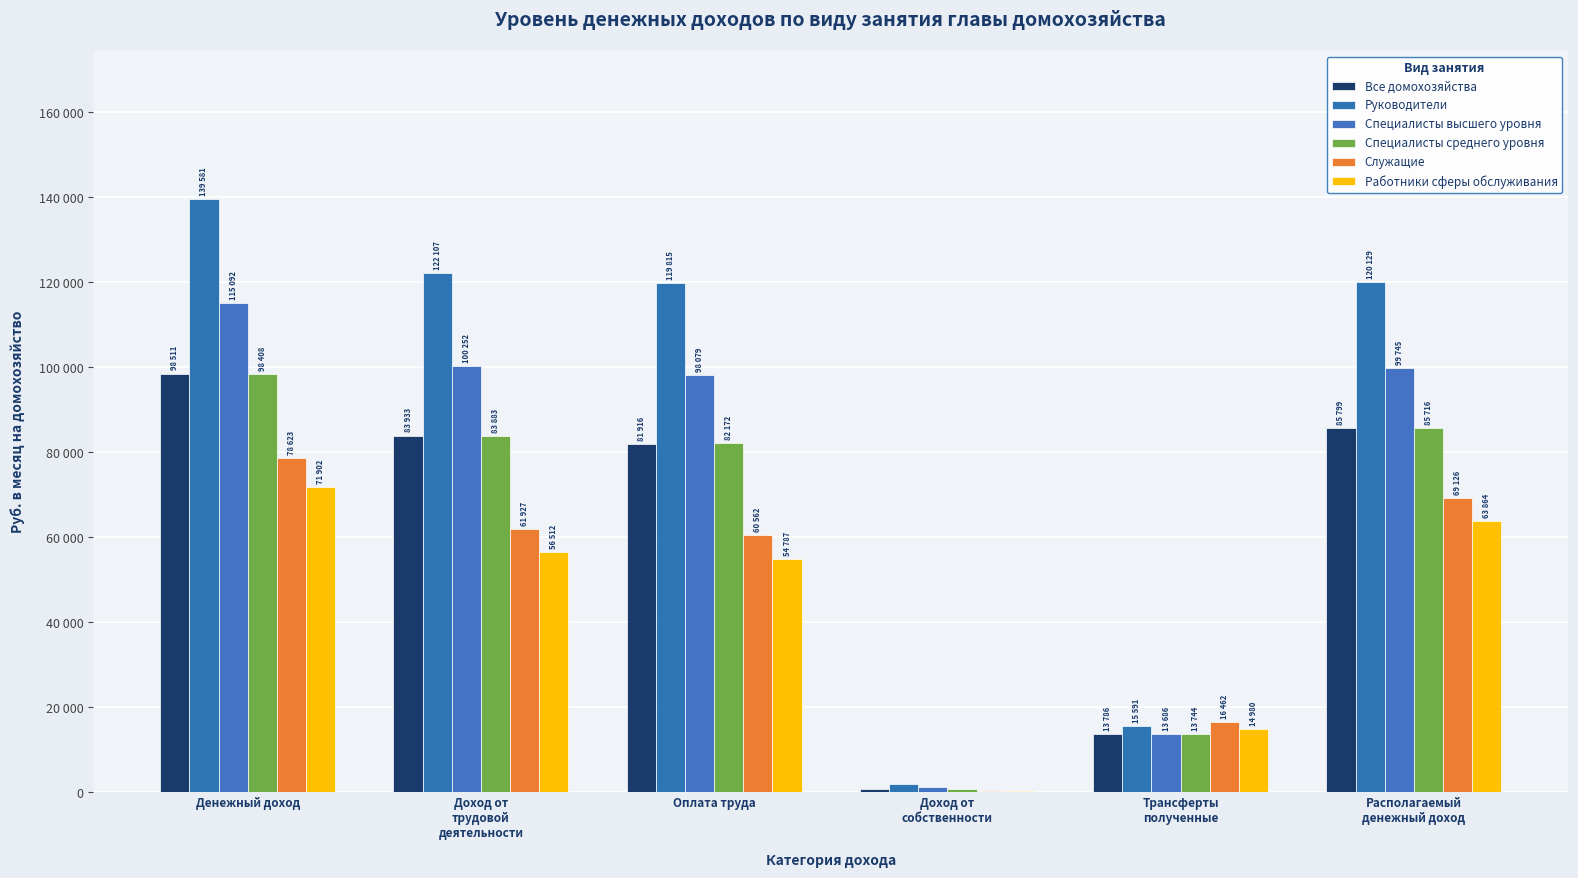

What is the value of the Специалисты высшего уровня bar at the 2nd from the left?

100252.4